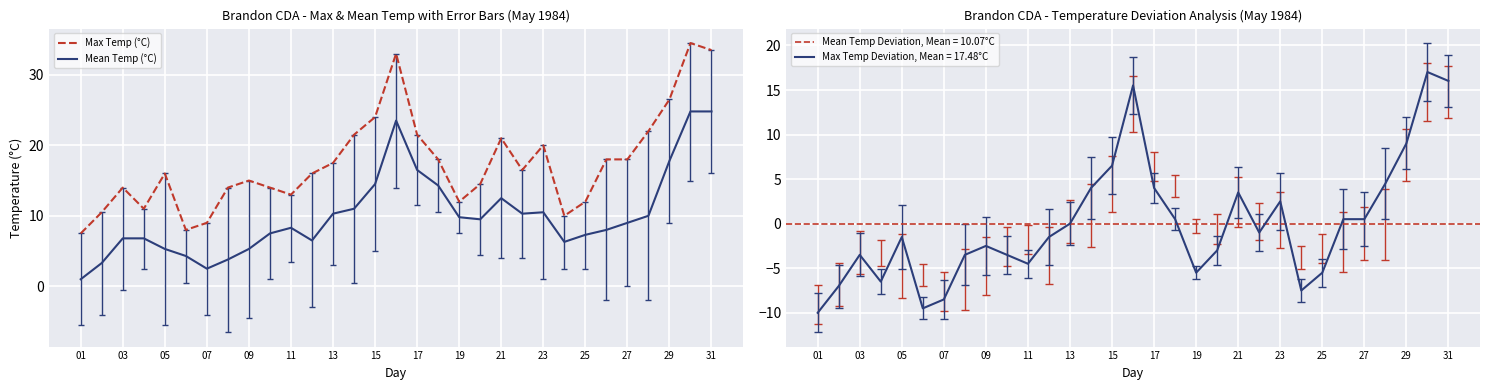

The value of Mean Temp (°C) at 25 is 4.0. True or false?

False